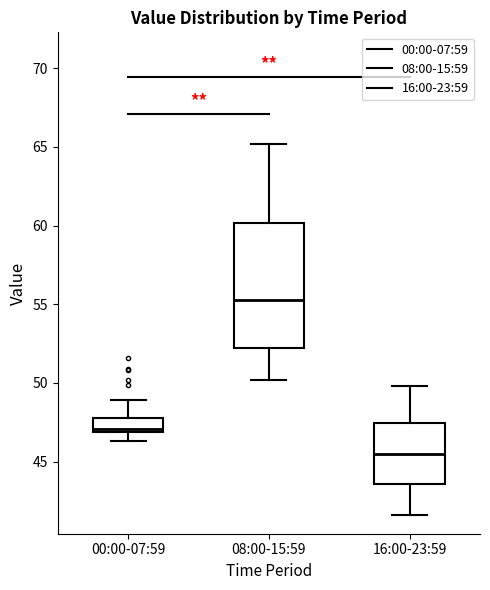

Which box's median line is the highest?

08:00-15:59